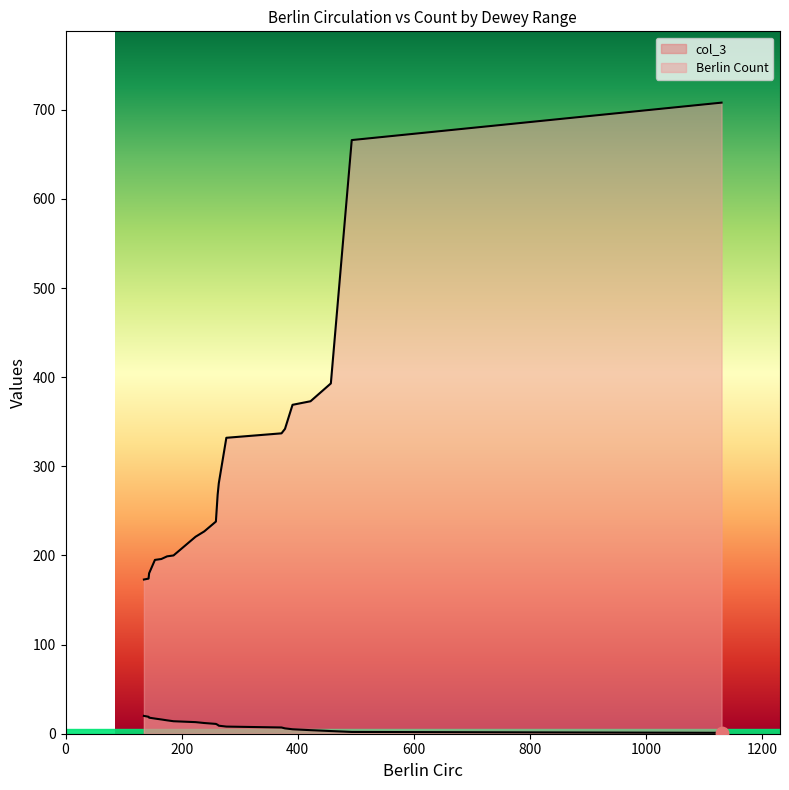

How many lines are shown in the chart?

2